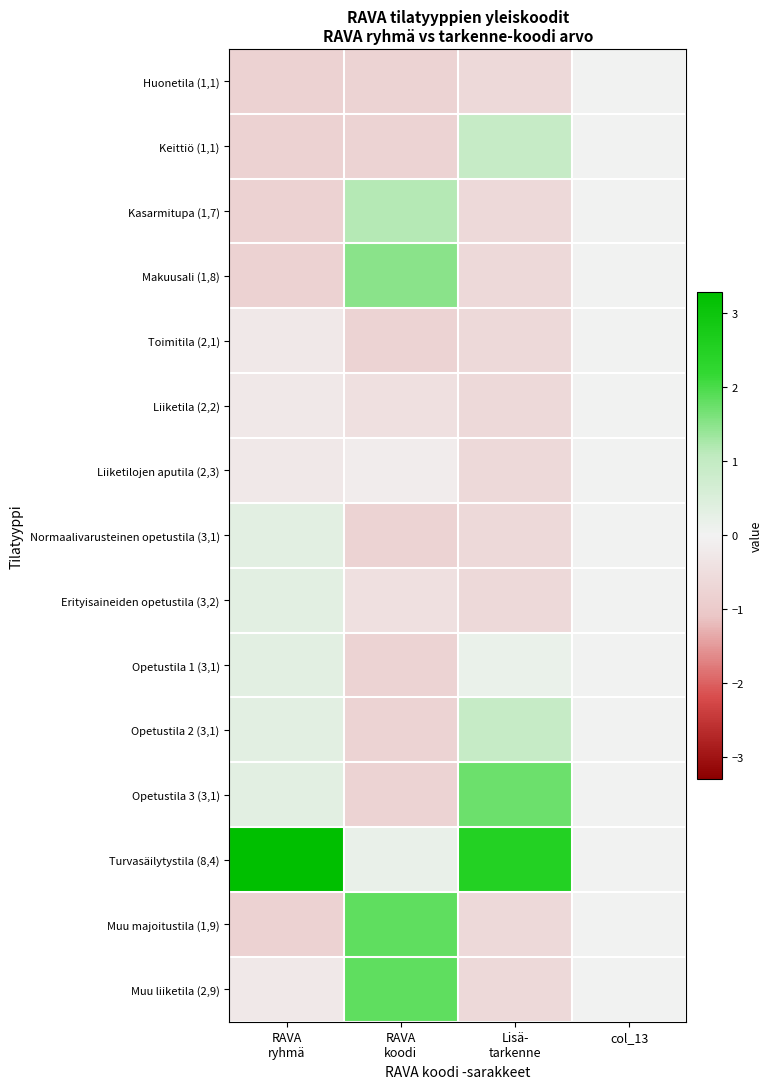

Reading left to right, list all the values displayed in this chart.

Huonetila (1,1): RAVA
ryhmä=-0.8	RAVA
koodi=-0.8	Lisä-
tarkenne=-0.6	col_13=0.0
Keittiö (1,1): RAVA
ryhmä=-0.8	RAVA
koodi=-0.8	Lisä-
tarkenne=0.9	col_13=0.0
Kasarmitupa (1,7): RAVA
ryhmä=-0.8	RAVA
koodi=1.2	Lisä-
tarkenne=-0.6	col_13=0.0
Makuusali (1,8): RAVA
ryhmä=-0.8	RAVA
koodi=1.5	Lisä-
tarkenne=-0.6	col_13=0.0
Toimitila (2,1): RAVA
ryhmä=-0.2	RAVA
koodi=-0.8	Lisä-
tarkenne=-0.6	col_13=0.0
Liiketila (2,2): RAVA
ryhmä=-0.2	RAVA
koodi=-0.5	Lisä-
tarkenne=-0.6	col_13=0.0
Liiketilojen aputila (2,3): RAVA
ryhmä=-0.2	RAVA
koodi=-0.1	Lisä-
tarkenne=-0.6	col_13=0.0
Normaalivarusteinen opetustila (3,1): RAVA
ryhmä=0.4	RAVA
koodi=-0.8	Lisä-
tarkenne=-0.6	col_13=0.0
Erityisaineiden opetustila (3,2): RAVA
ryhmä=0.4	RAVA
koodi=-0.5	Lisä-
tarkenne=-0.6	col_13=0.0
Opetustila 1 (3,1): RAVA
ryhmä=0.4	RAVA
koodi=-0.8	Lisä-
tarkenne=0.2	col_13=0.0
Opetustila 2 (3,1): RAVA
ryhmä=0.4	RAVA
koodi=-0.8	Lisä-
tarkenne=0.9	col_13=0.0
Opetustila 3 (3,1): RAVA
ryhmä=0.4	RAVA
koodi=-0.8	Lisä-
tarkenne=1.7	col_13=0.0
Turvasäilytystila (8,4): RAVA
ryhmä=3.3	RAVA
koodi=0.2	Lisä-
tarkenne=2.5	col_13=0.0
Muu majoitustila (1,9): RAVA
ryhmä=-0.8	RAVA
koodi=1.8	Lisä-
tarkenne=-0.6	col_13=0.0
Muu liiketila (2,9): RAVA
ryhmä=-0.2	RAVA
koodi=1.8	Lisä-
tarkenne=-0.6	col_13=0.0